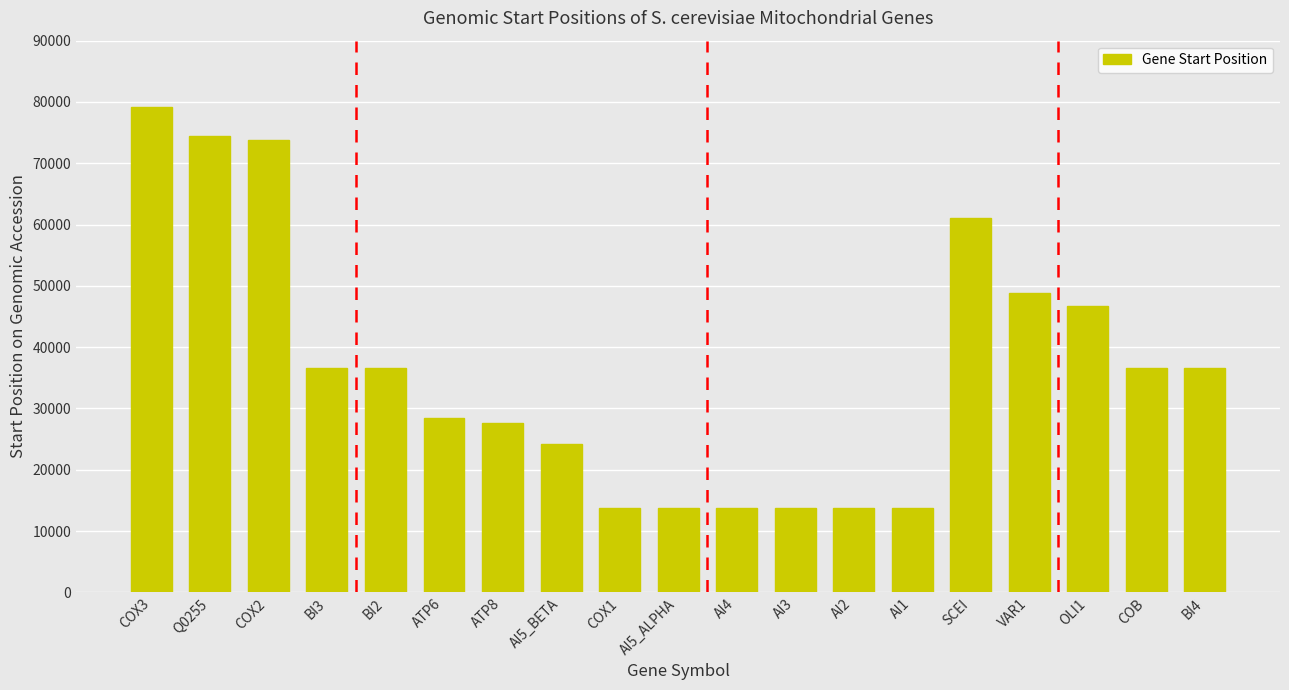

Which category has the highest value across all series?

COX3